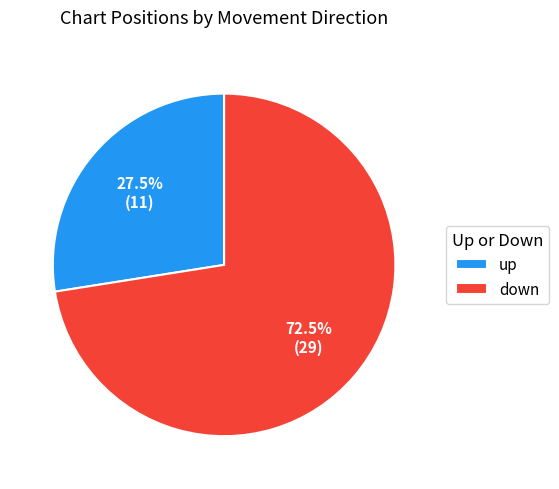

Rank the categories by value from highest to lowest.

down, up